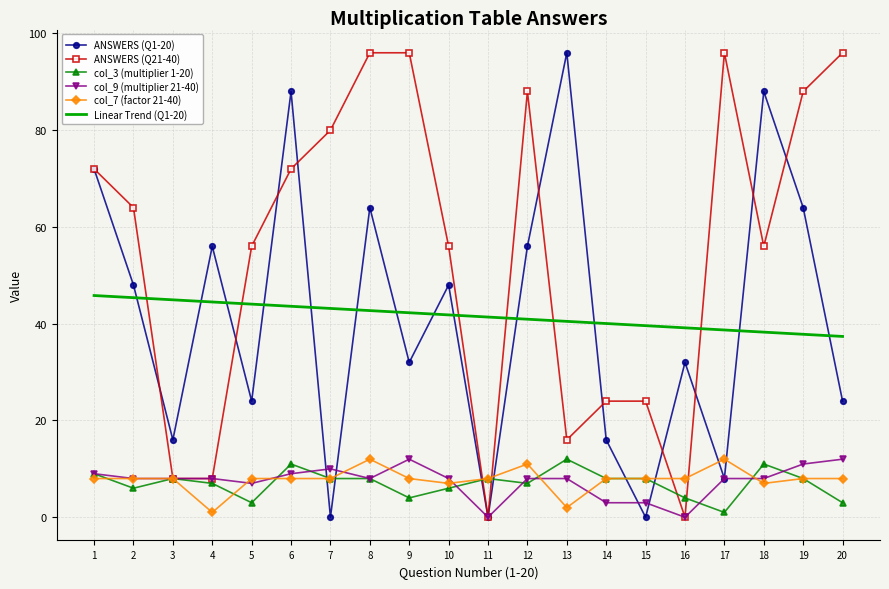

After their last crossing, which series has the higher values: col_7 (factor 21-40) or ANSWERS (Q1-20)?

ANSWERS (Q1-20)